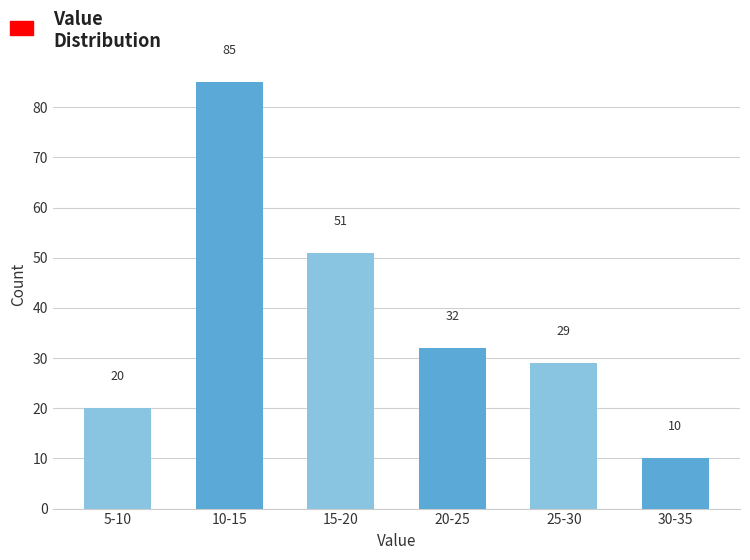

Reading left to right, extract all data points from this chart.

20	85	51	32	29	10